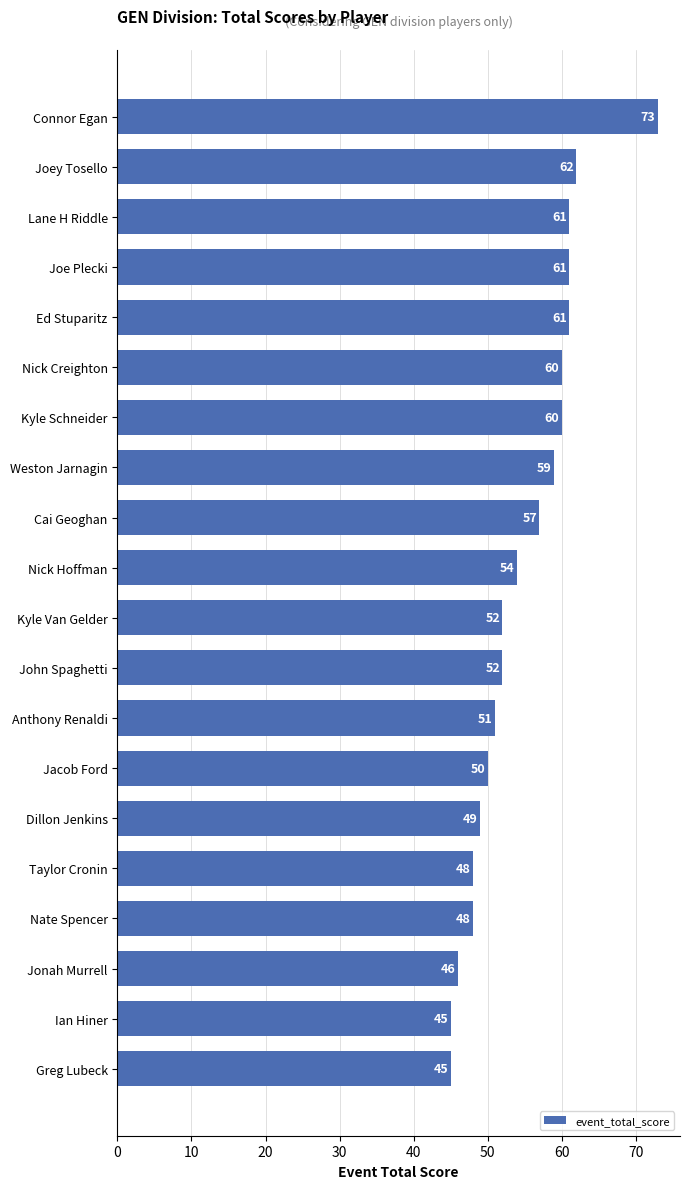

What value does the data have at Greg Lubeck?

45